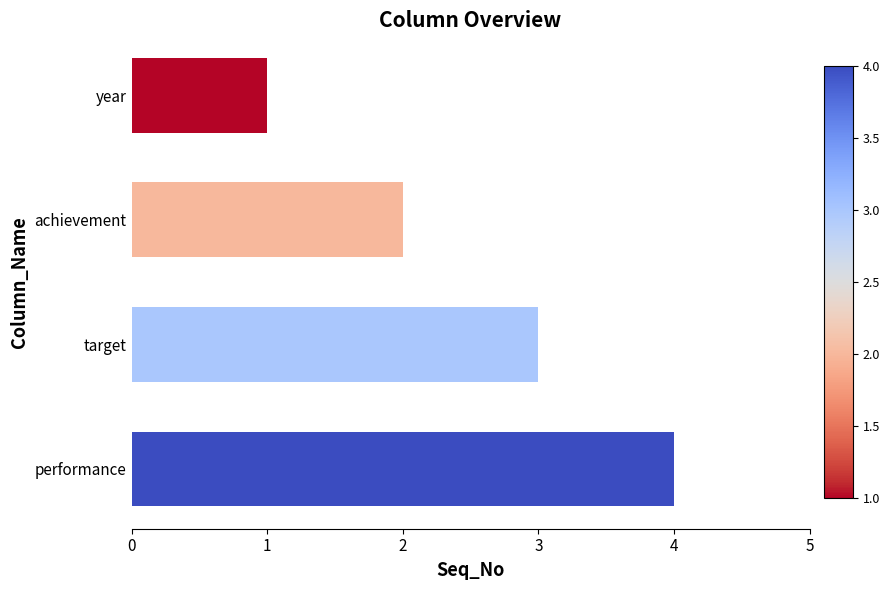

What is the difference between the maximum and minimum values?

3